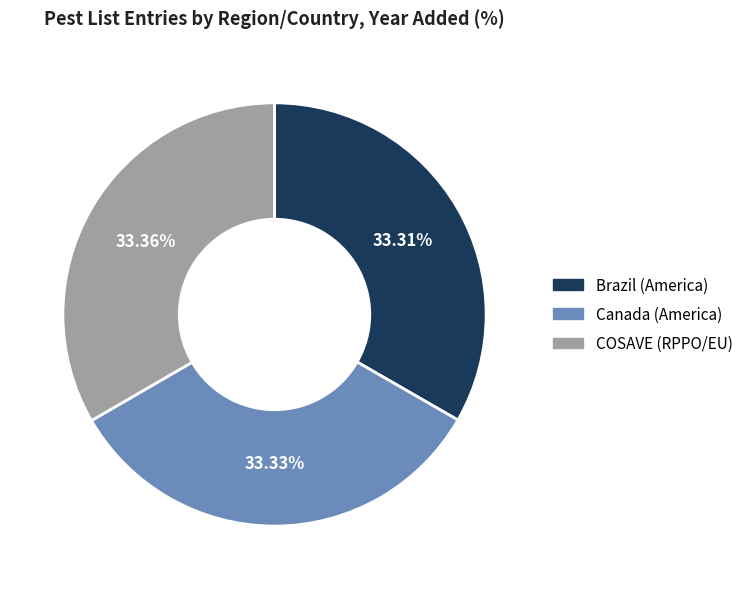

To the nearest percent, what is the combined percentage of Canada (America) and Brazil (America)?

67%